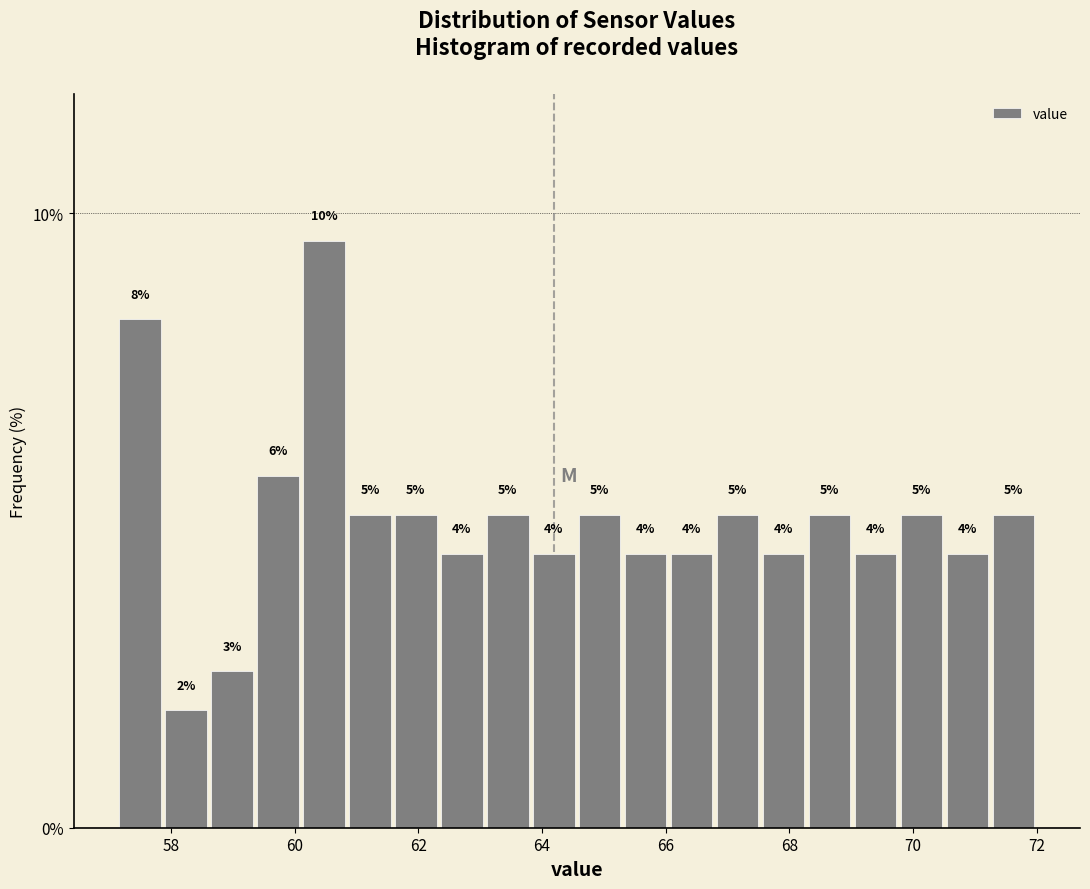

Around what value on the x-axis is the tallest bar? Give the approximate position of its centre, as read against the axis.

60.4